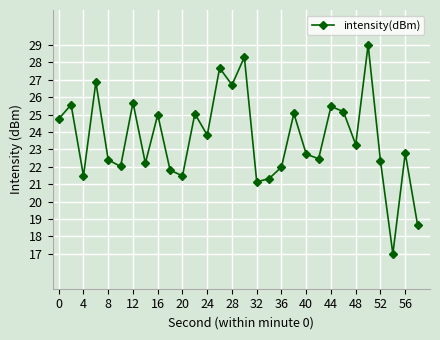

How many series are shown in this chart?

1